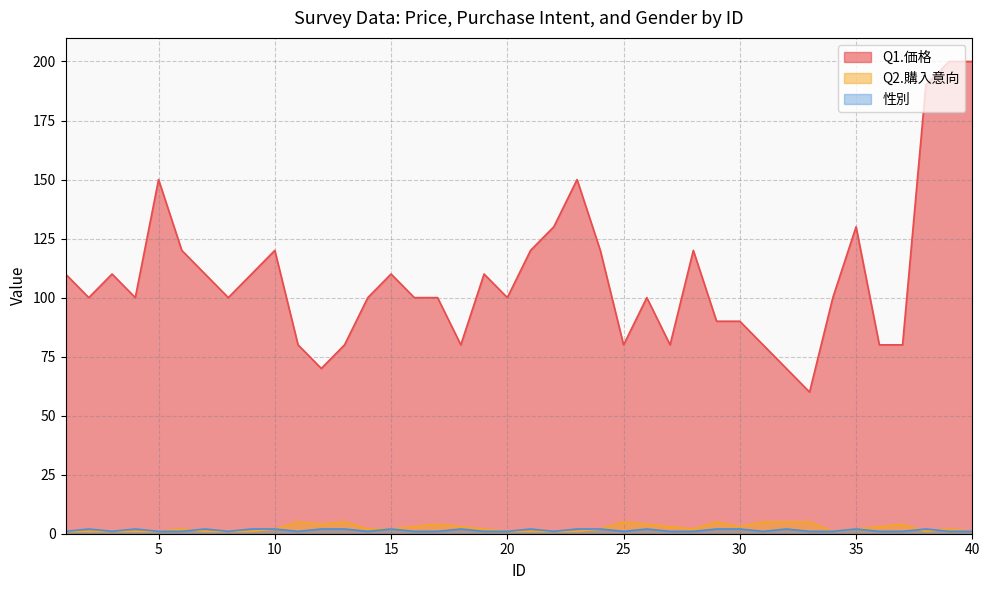

What is the value of the Q2.購入意向 point at the 24th from the left?

2